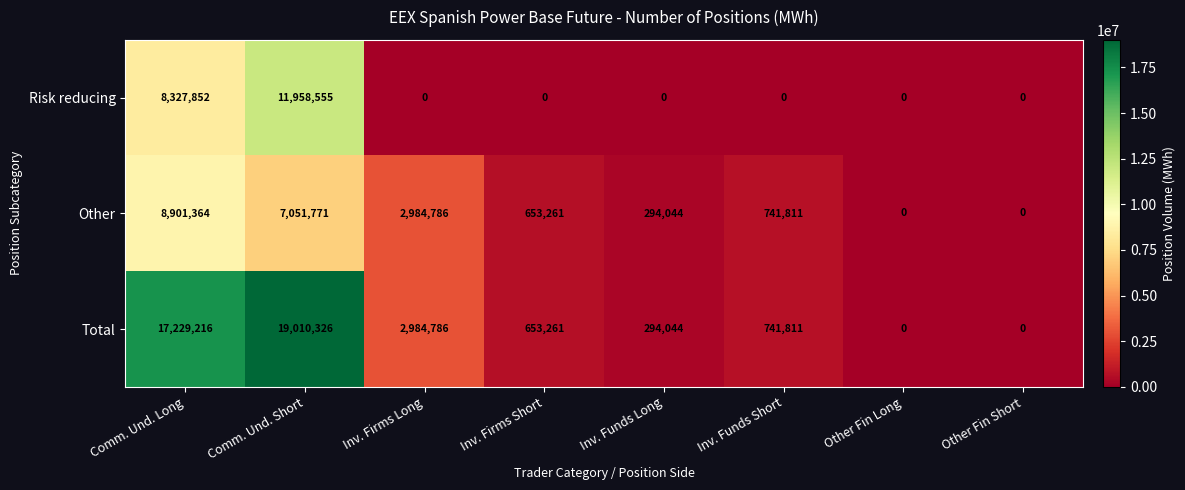

What is the difference between the maximum and minimum values in the Risk reducing series?

11958555